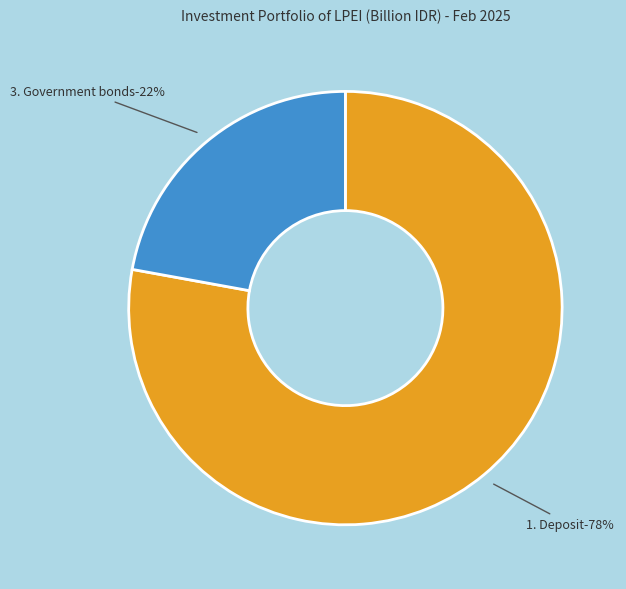

Combined, what portion of the pie is 5. Mutual fund and 1. Deposit?

77.9%